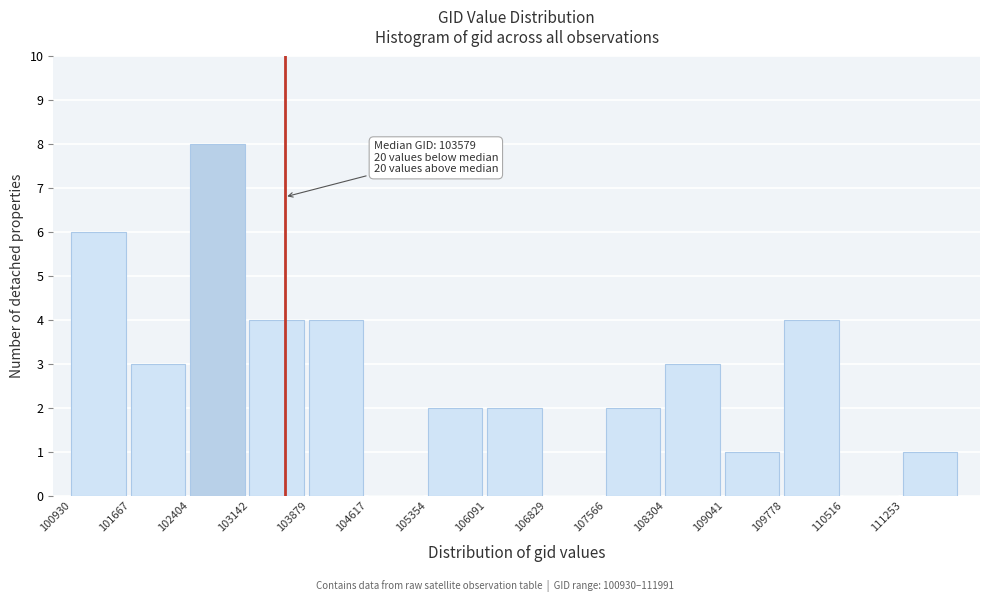

Which range on the x-axis has the tallest bar?

102400 to 103100